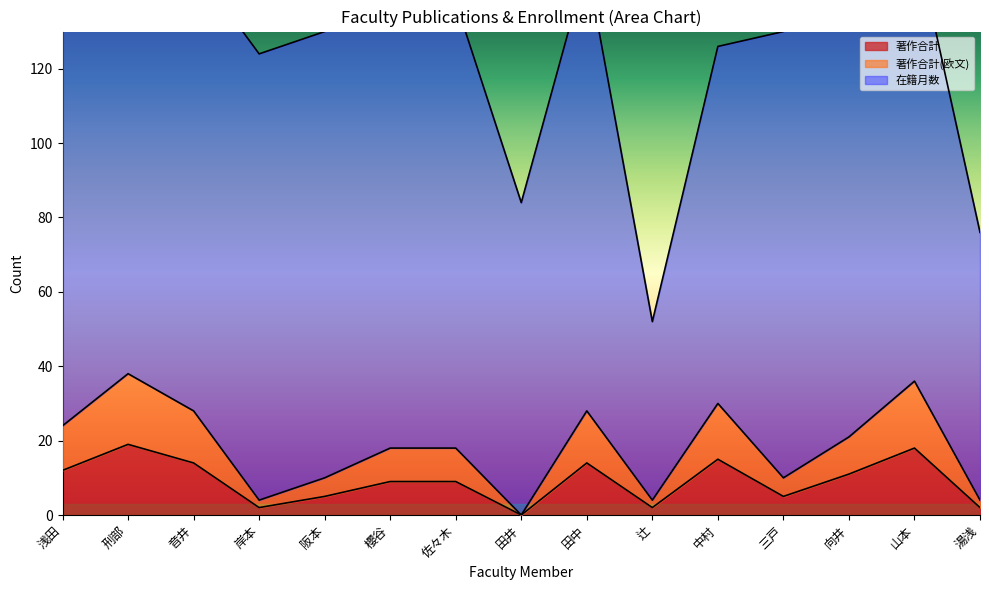

What is the sum of all 著作合計 values?

137